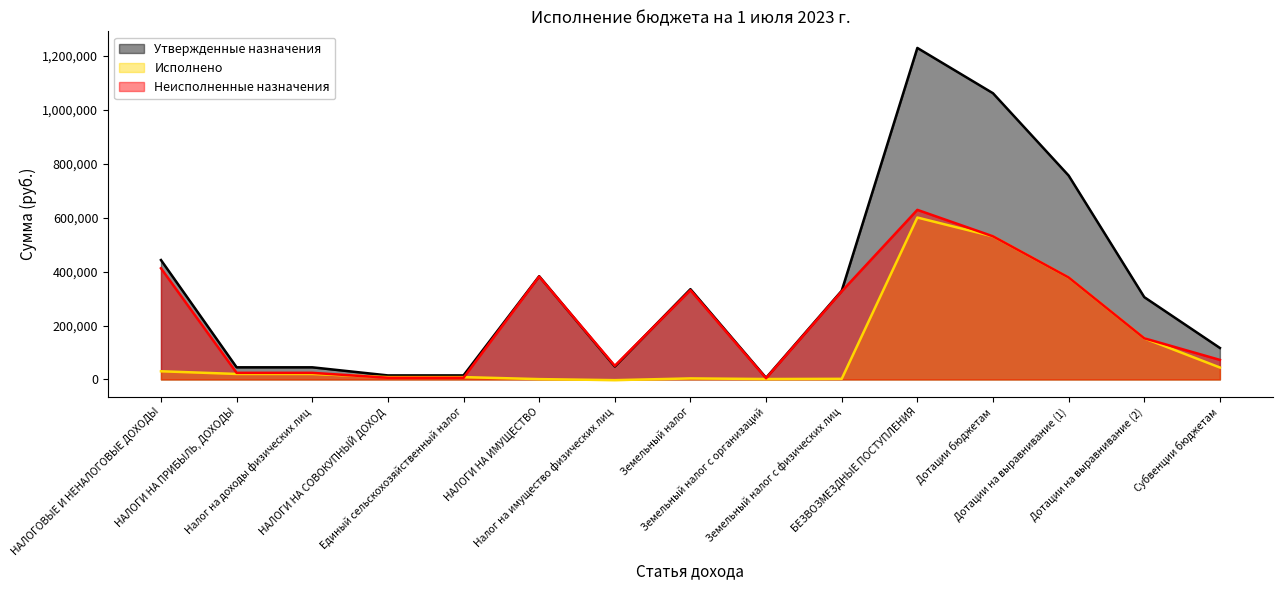

What position from the right is Налог на доходы физических лиц?

13